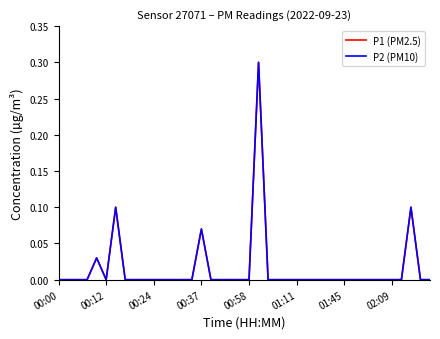

List the series in order of their peak value, highest first.

P1 (PM2.5), P2 (PM10)